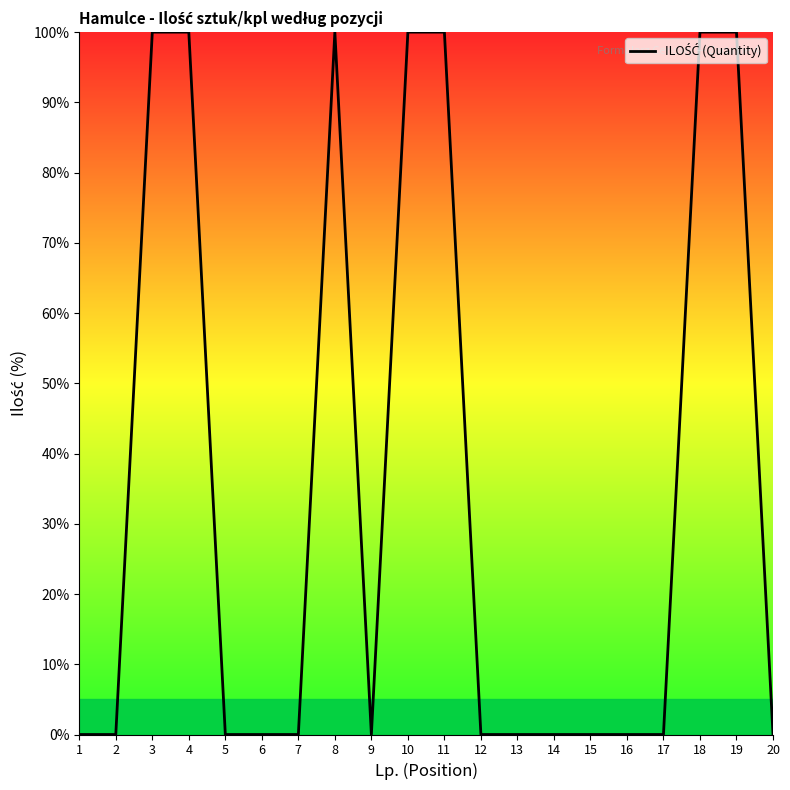

Reading right to left, list all the values displayed in this chart.

0.0	100.0	100.0	0.0	0.0	0.0	0.0	0.0	0.0	100.0	100.0	0.0	100.0	0.0	0.0	0.0	100.0	100.0	0.0	0.0